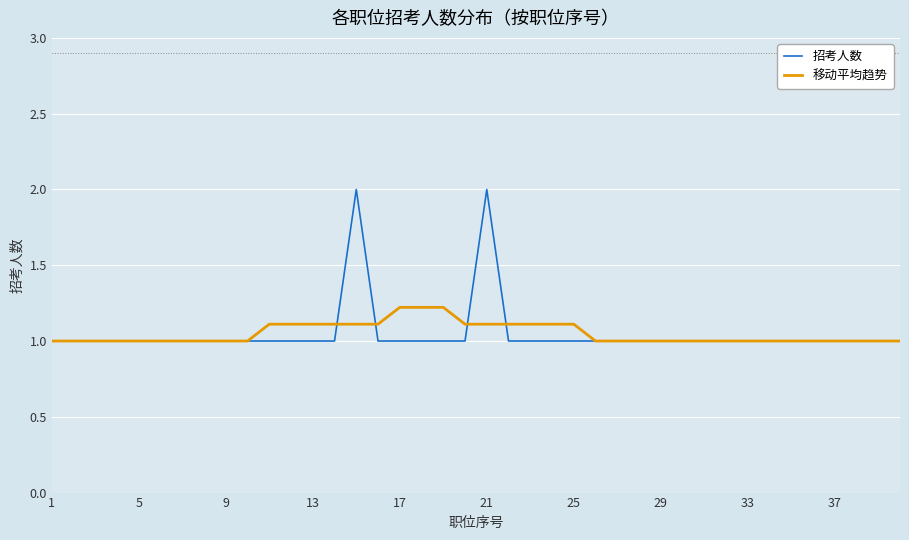

True or false: 招考人数 and 移动平均趋势 cross at least once.

True